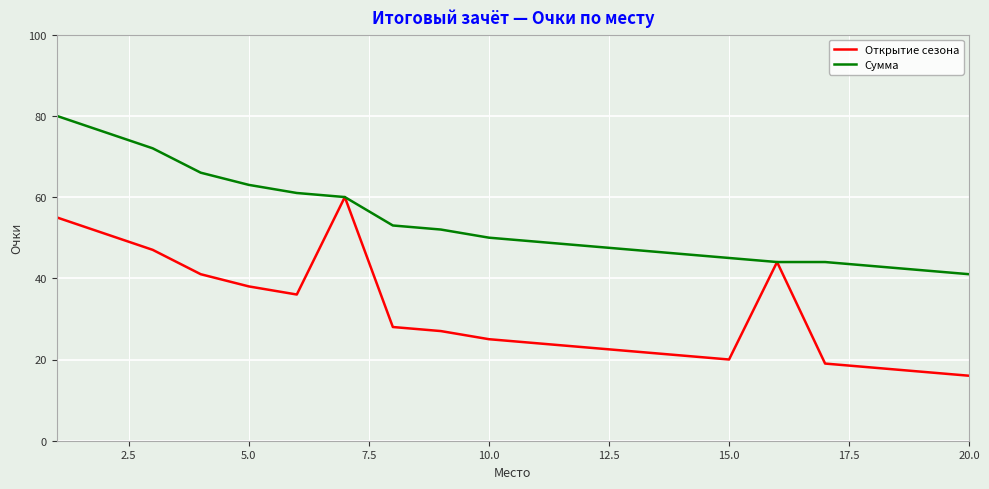

What is the minimum value for Сумма?

41